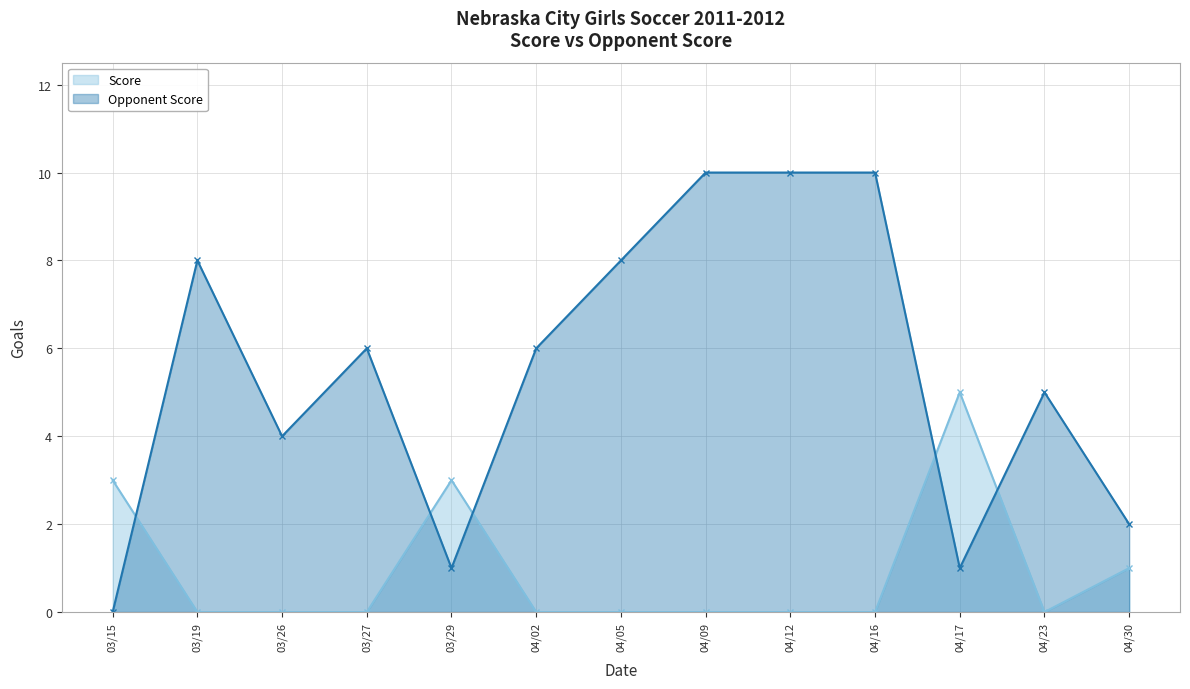

Which series has the widest spread of values?

Opponent Score